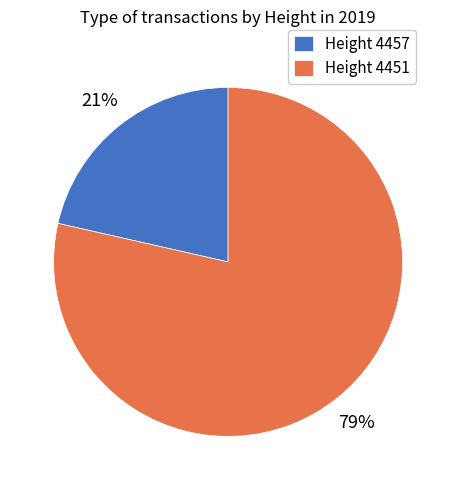

Which slice represents more than half of the pie?

Height 4451